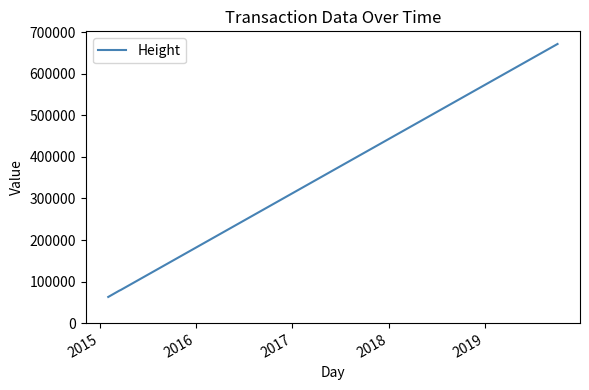

True or false: there are more than 2 points higher than both neighbors.

False